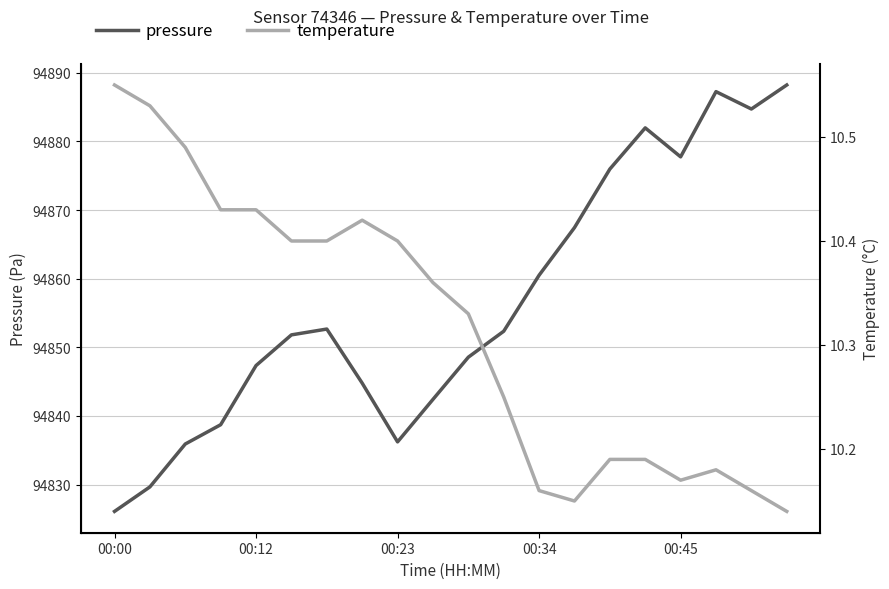

How many data points does each series have?

20